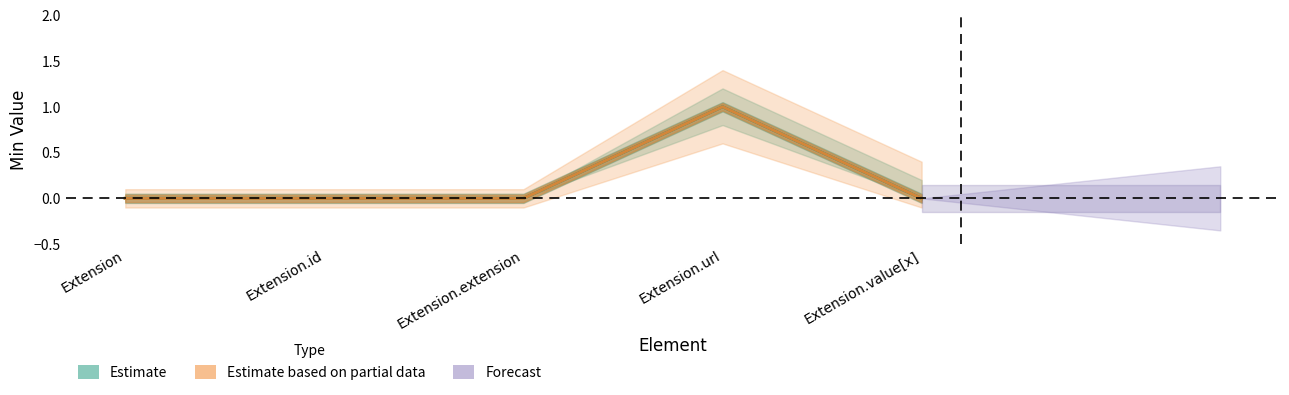

True or false: Estimate and Estimate based on partial data cross at least once.

False